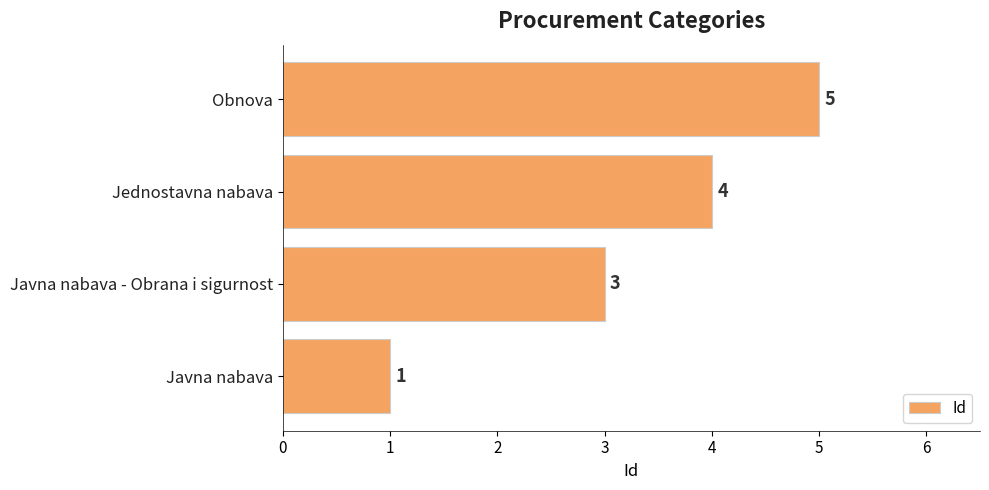

How many bars are there in total?

4